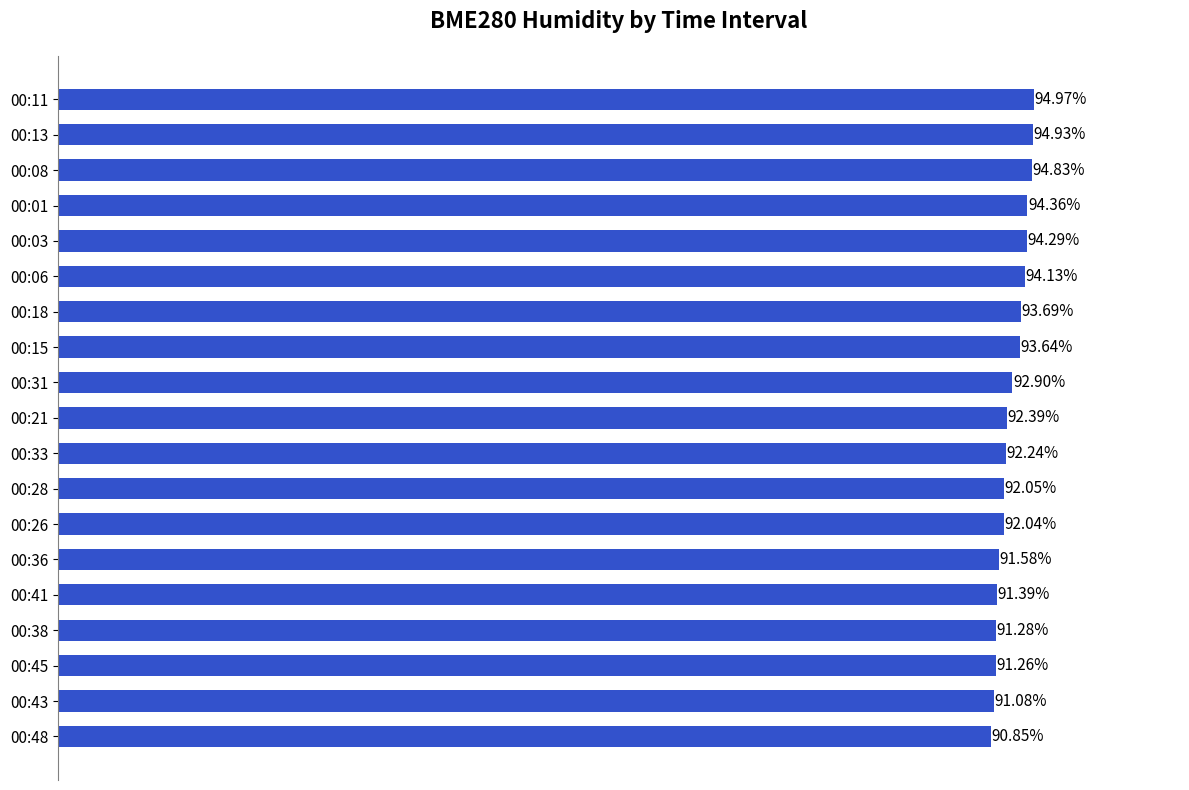

List the labels in order of value, largest first.

00:11, 00:13, 00:08, 00:01, 00:03, 00:06, 00:18, 00:15, 00:31, 00:21, 00:33, 00:28, 00:26, 00:36, 00:41, 00:38, 00:45, 00:43, 00:48